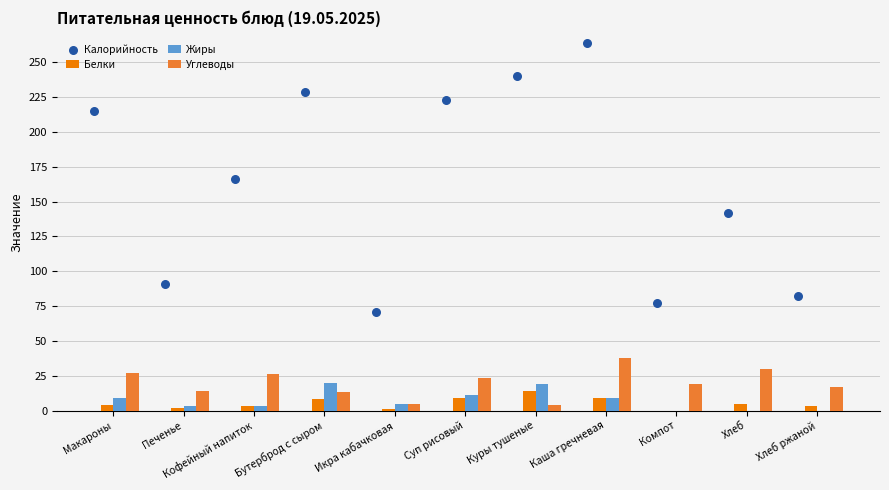

At how many categories does at least one series exceed 135?

7